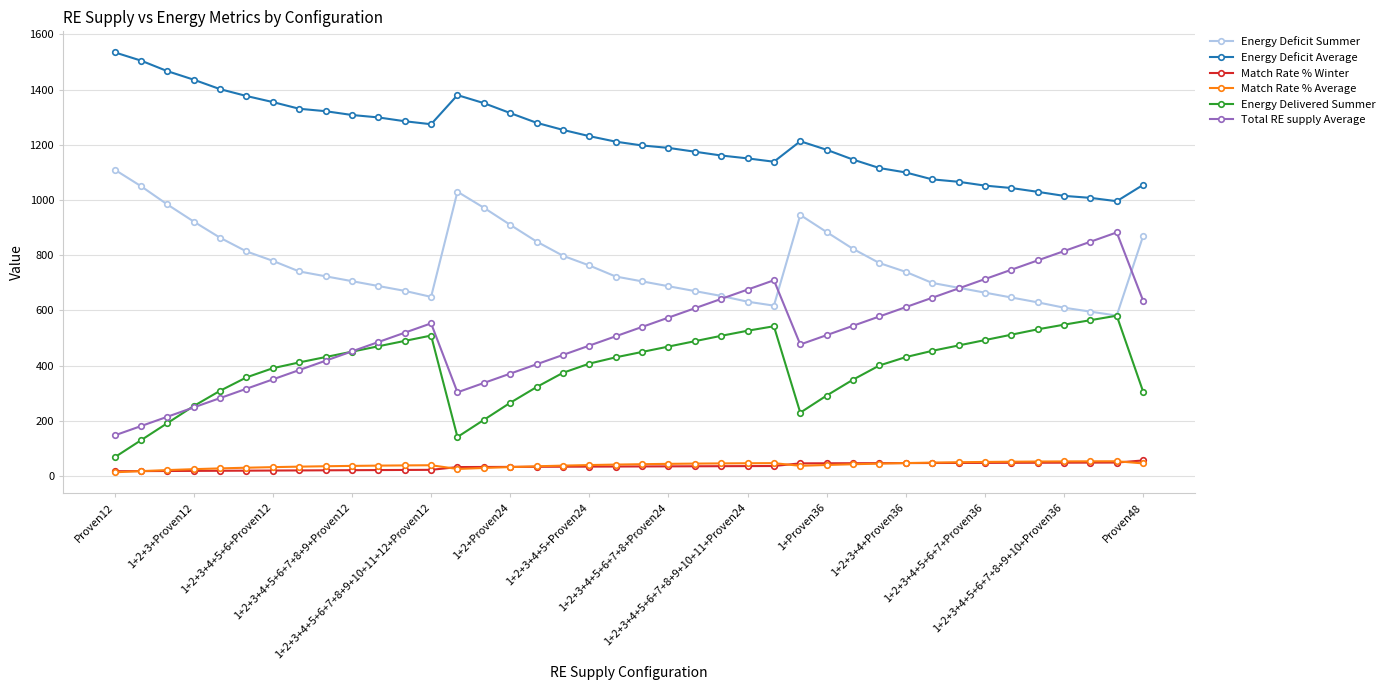

Which series has the largest total across all categories?

Energy Deficit Average